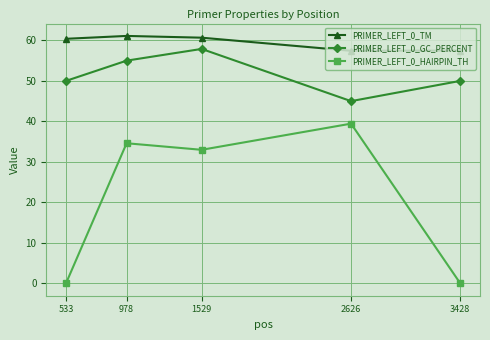

Rank the series by their average value, from lowest to highest.

PRIMER_LEFT_0_HAIRPIN_TH, PRIMER_LEFT_0_GC_PERCENT, PRIMER_LEFT_0_TM